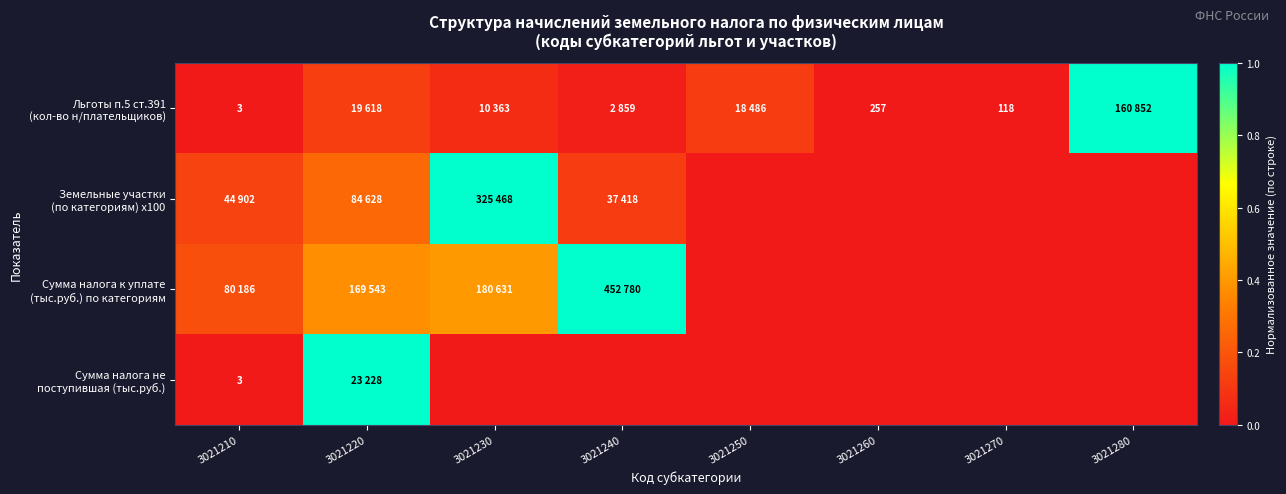

Which series changed the most between 3021250 and 3021280?

Льготы п.5 ст.391 (кол-во н/плательщиков)